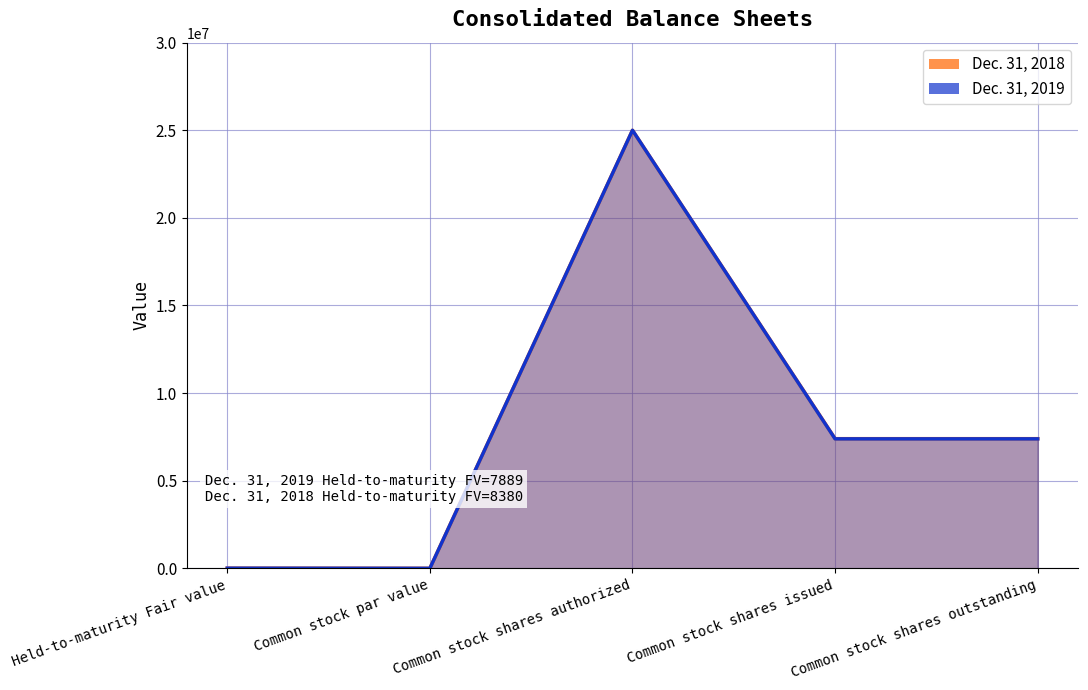

At which label does Dec. 31, 2018 first exceed 7399054?

Common stock shares authorized